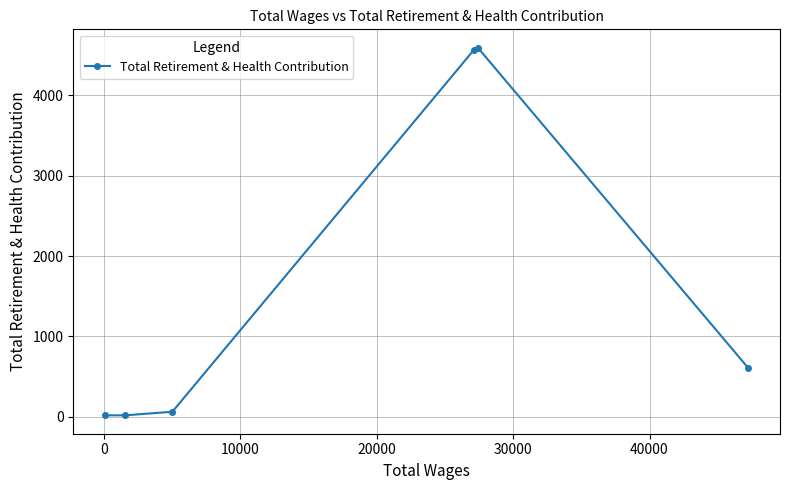

Count the number of categories in the chart.

6